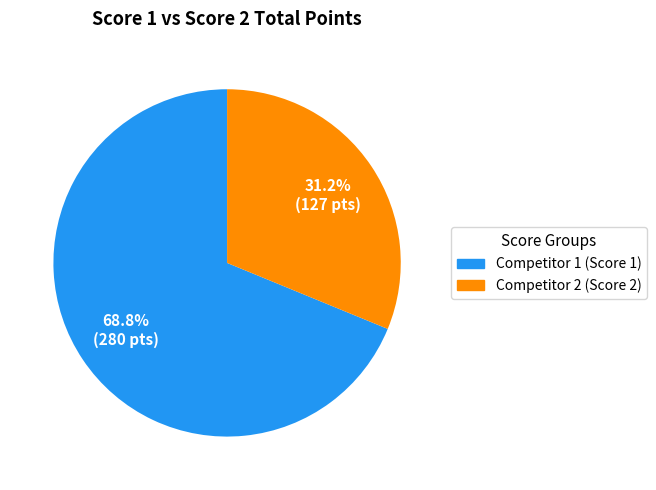

Is there a majority slice in this chart?

Yes